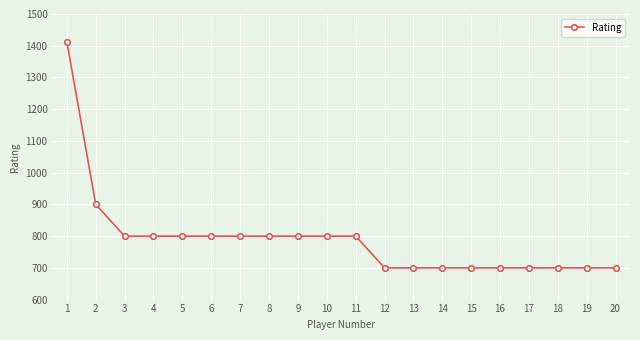

What is the sum of the values at 8 and 13?

1500